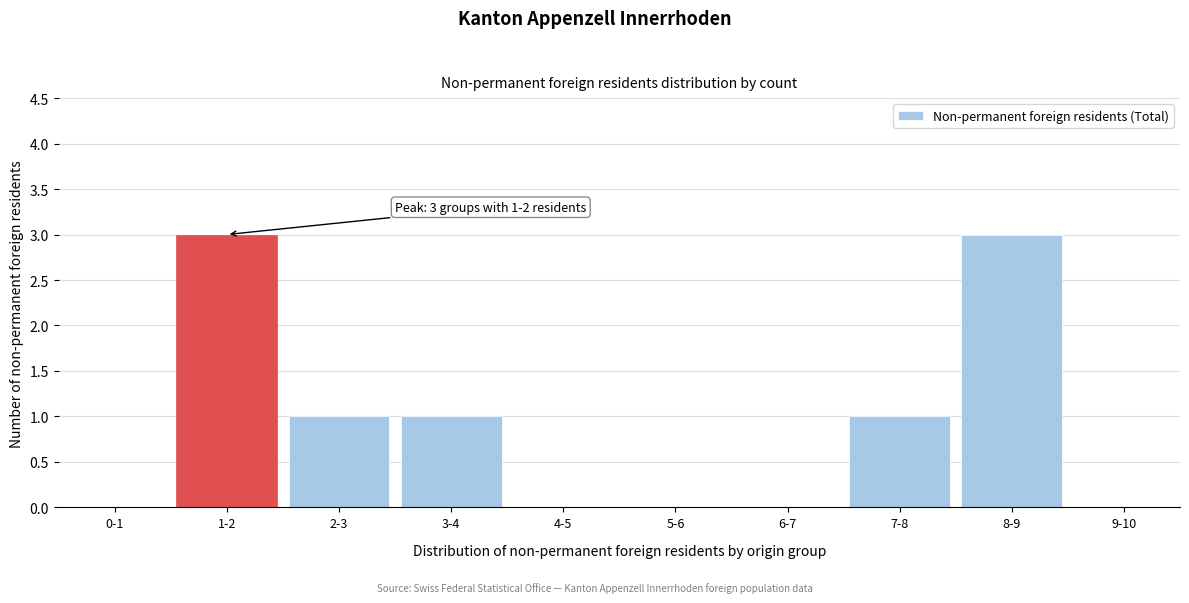

Reading left to right, what are all the values shown in this chart?

0-1=0	1-2=3	2-3=1	3-4=1	4-5=0	5-6=0	6-7=0	7-8=1	8-9=3	9-10=0